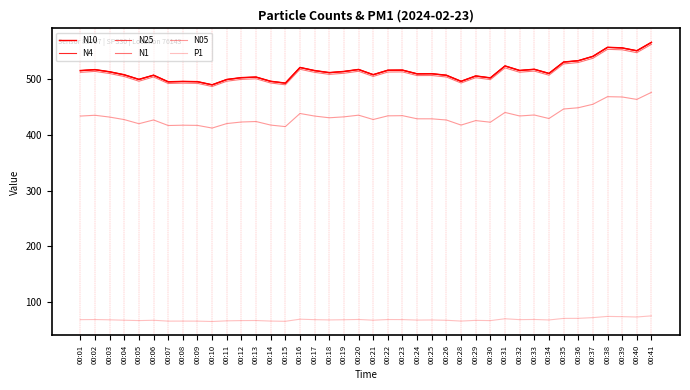

Where is the first local minimum for P1?

00:05